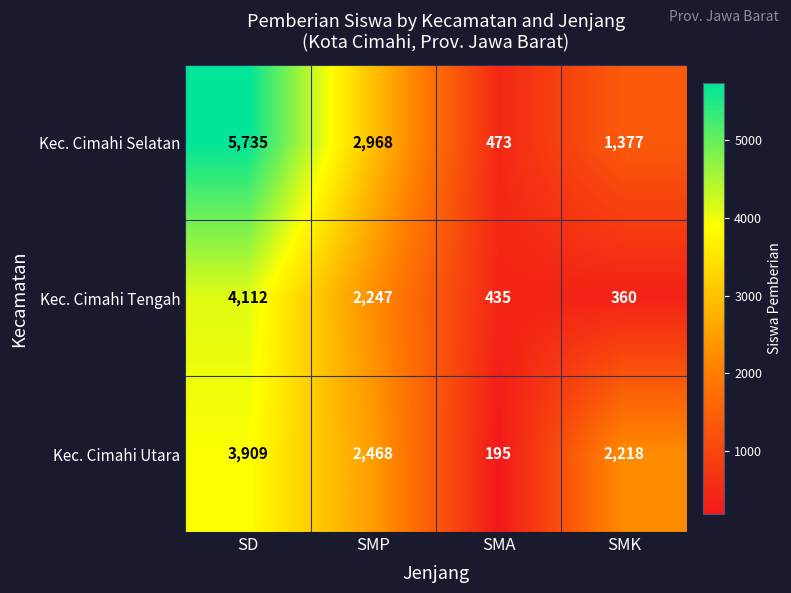

What is the lowest value of the Kec. Cimahi Utara series?

195